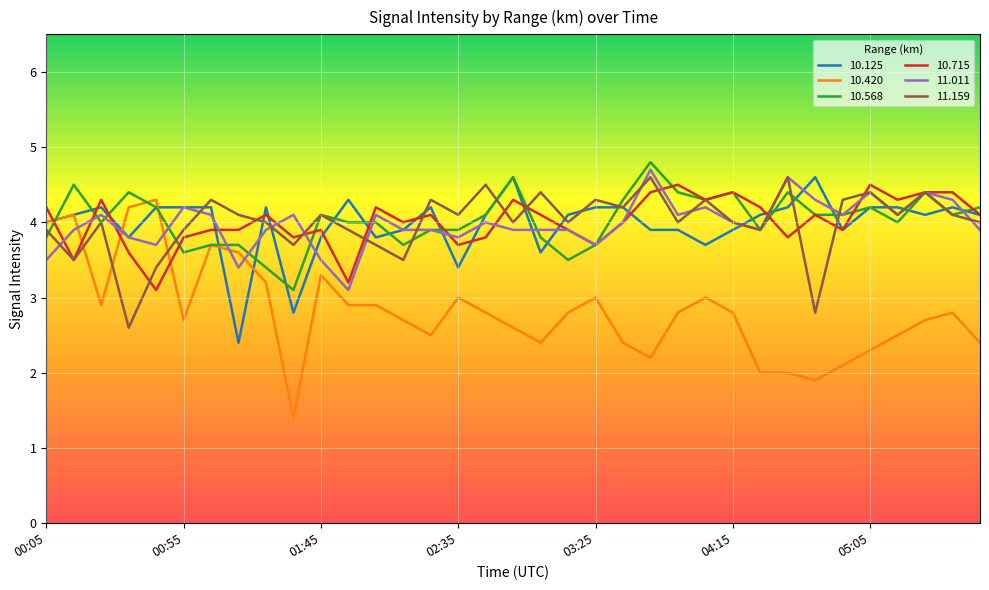

Which series has the largest range (max minus min)?

10.420